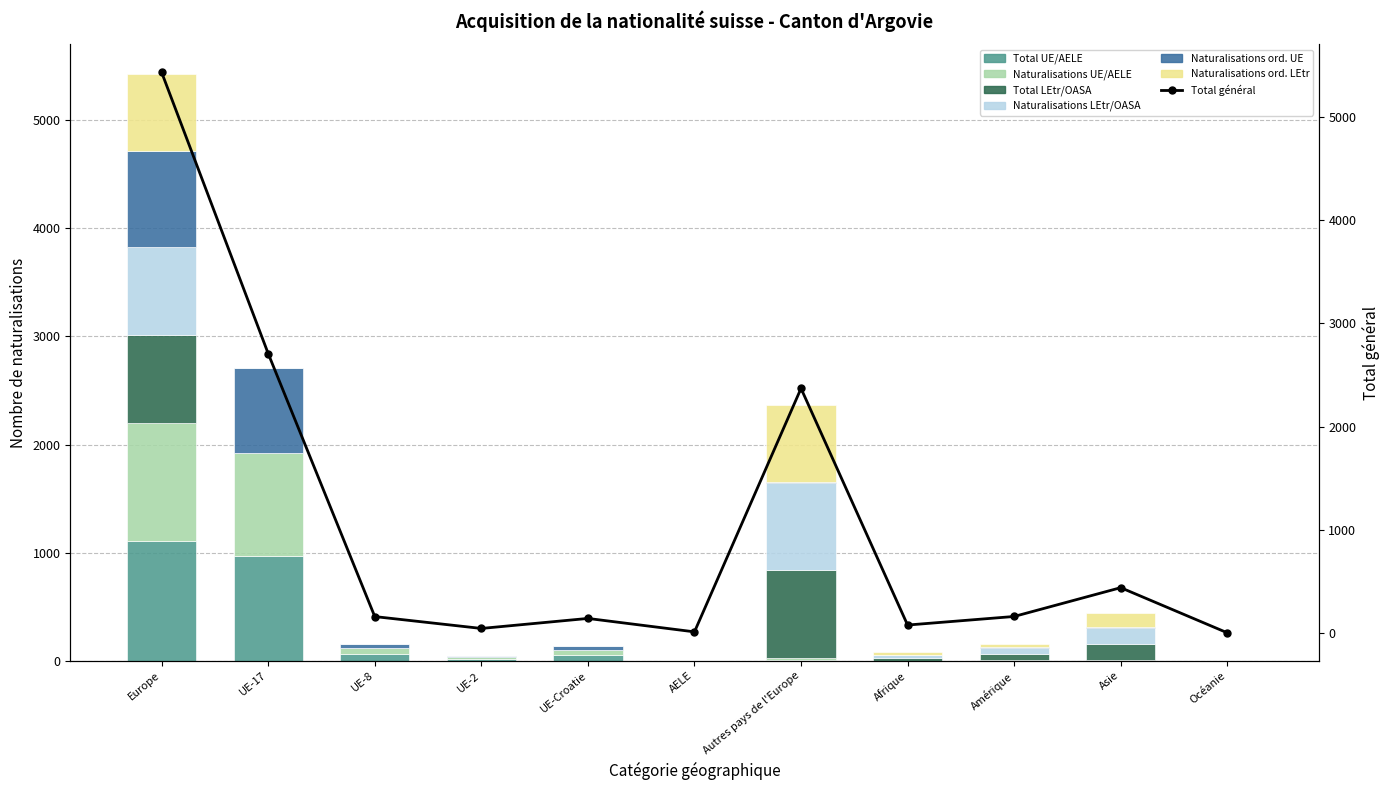

At which label does Total UE/AELE first exceed 12?

Europe